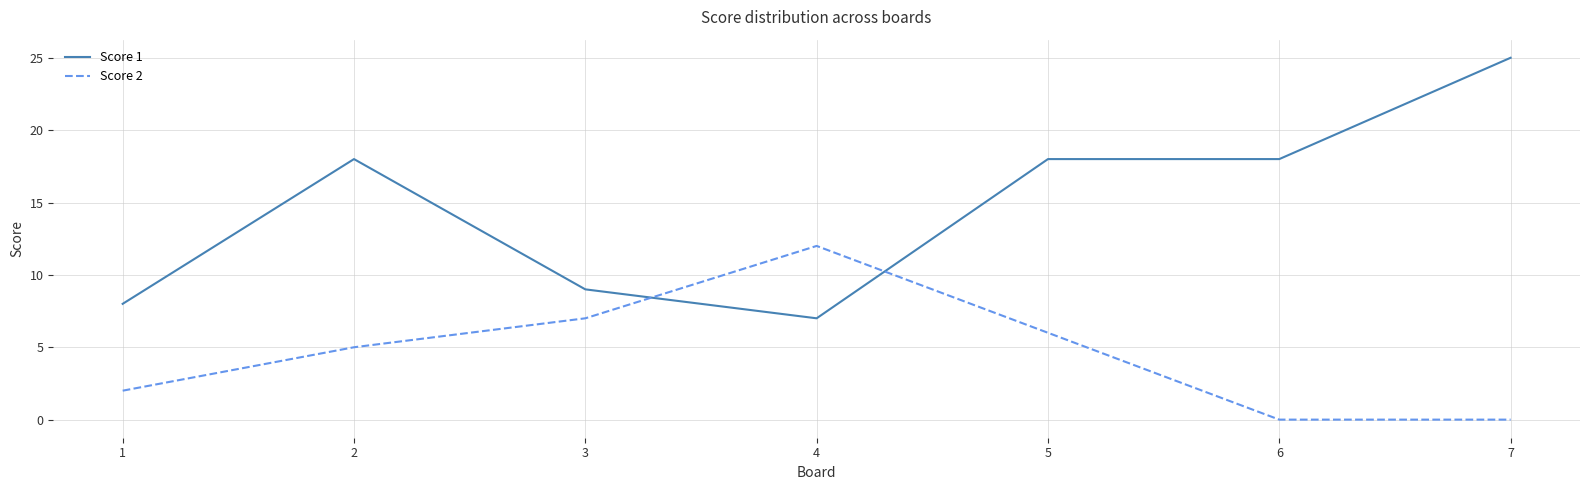

Reading right to left, extract all data points from this chart.

Score 1: 25	18	18	7	9	18	8
Score 2: 0	0	6	12	7	5	2